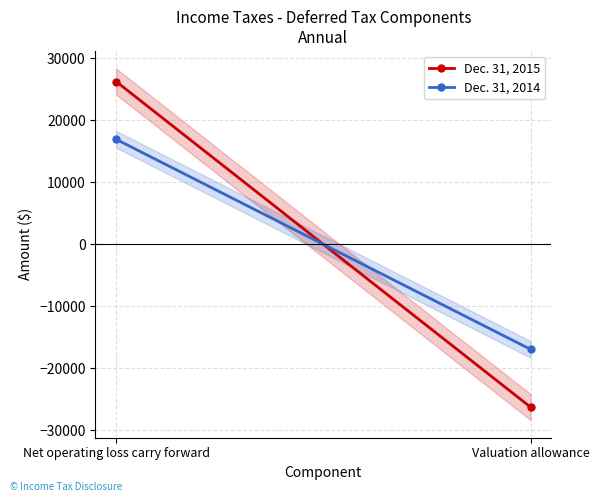

Which series changed the most between Net operating loss carry forward and Valuation allowance?

Dec. 31, 2015